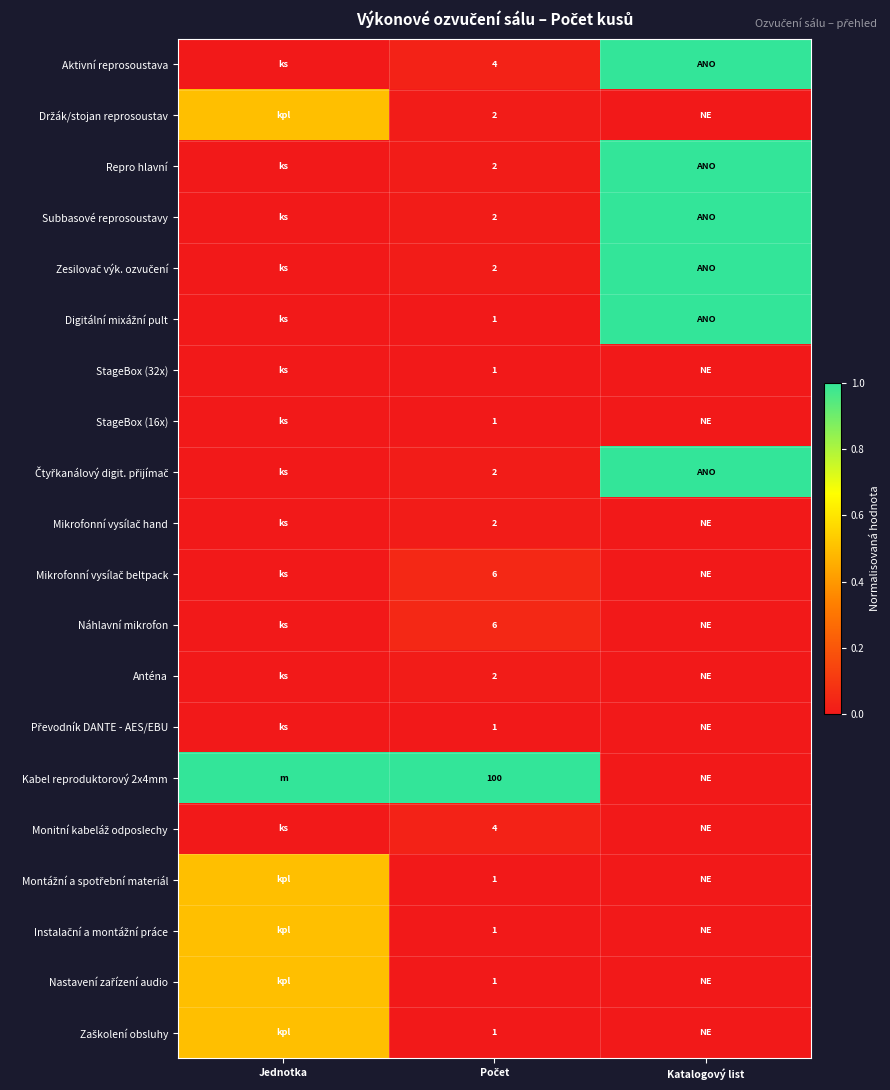

At Jednotka, list the series in order from smallest to largest.

Aktivní reprosoustava, Repro hlavní, Subbasové reprosoustavy, Zesilovač výk. ozvučení, Digitální mixážní pult, StageBox (32x), StageBox (16x), Čtyřkanálový digit. přijímač, Mikrofonní vysílač hand, Mikrofonní vysílač beltpack, Náhlavní mikrofon, Anténa, Převodník DANTE - AES/EBU, Monitní kabeláž odposlechy, Držák/stojan reprosoustav, Montážní a spotřební materiál, Instalační a montážní práce, Nastavení zařízení audio, Zaškolení obsluhy, Kabel reproduktorový 2x4mm